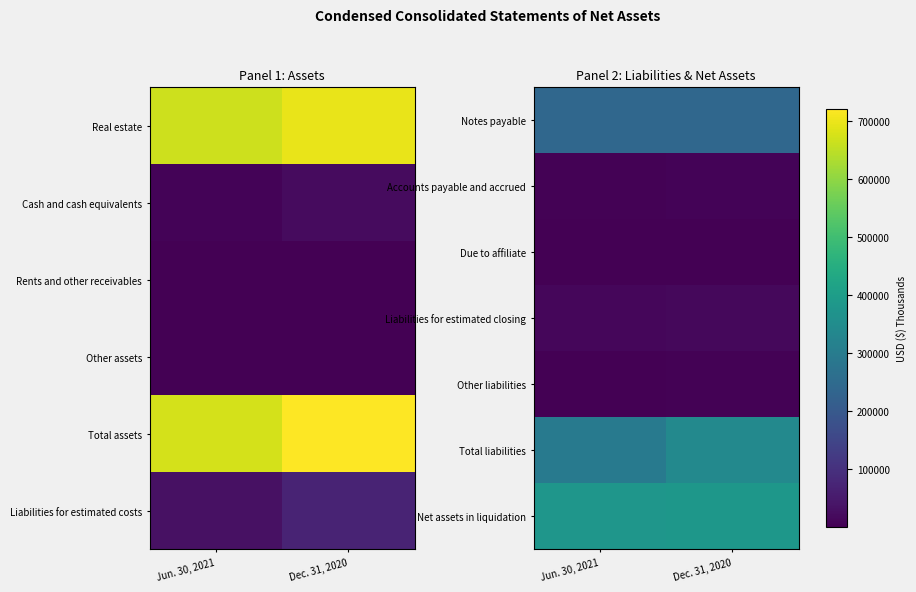

Rank the categories by Notes payable value from lowest to highest.

Jun. 30, 2021, Dec. 31, 2020